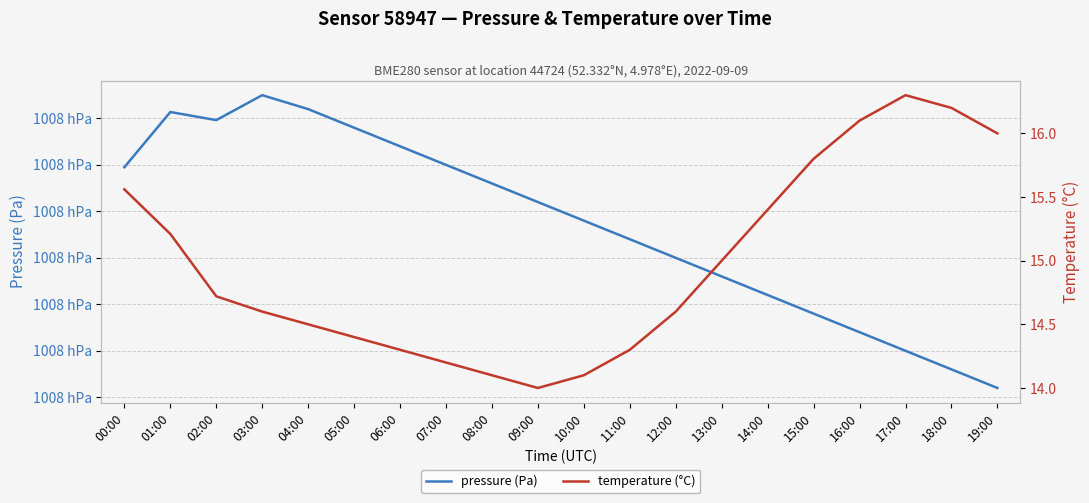

How many lines are shown in the chart?

2